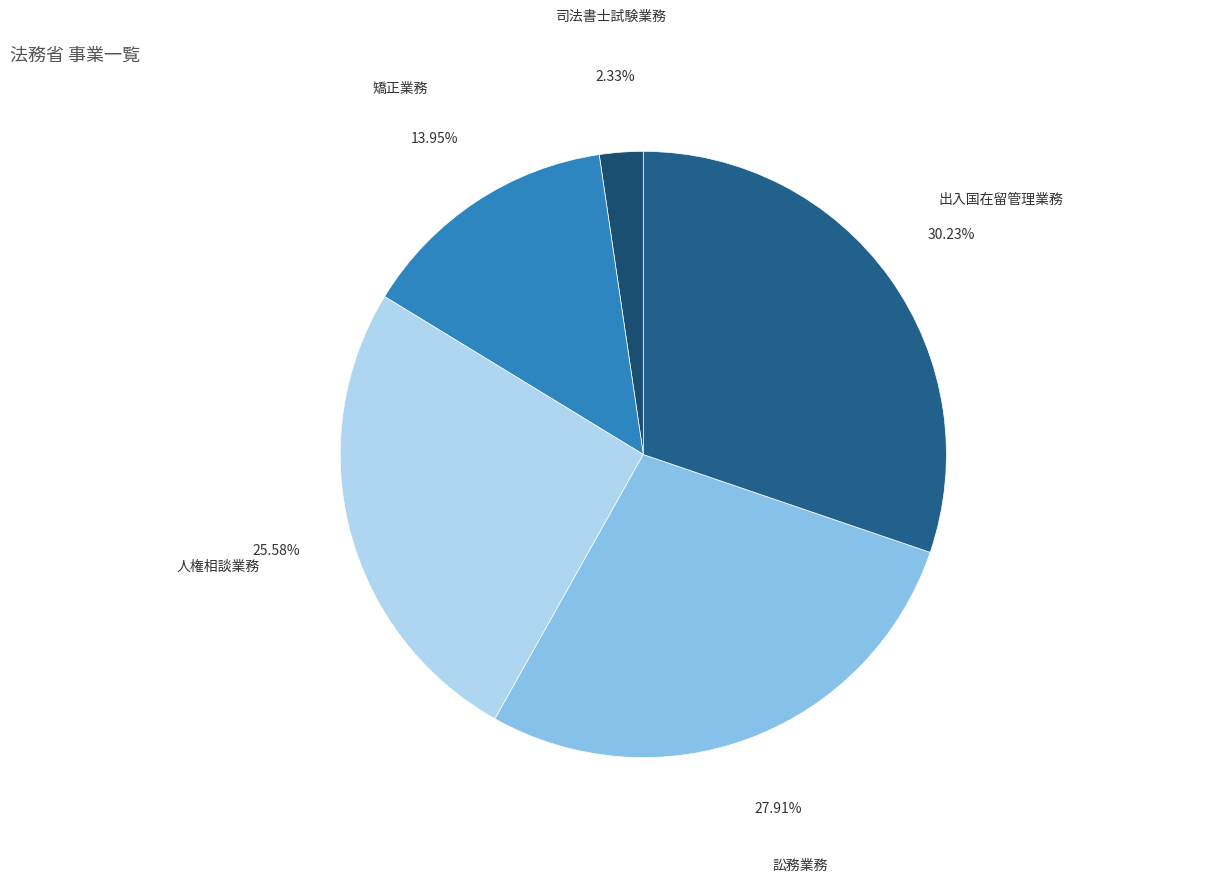

True or false: 訟務業務 accounts for 19% of the total.

False